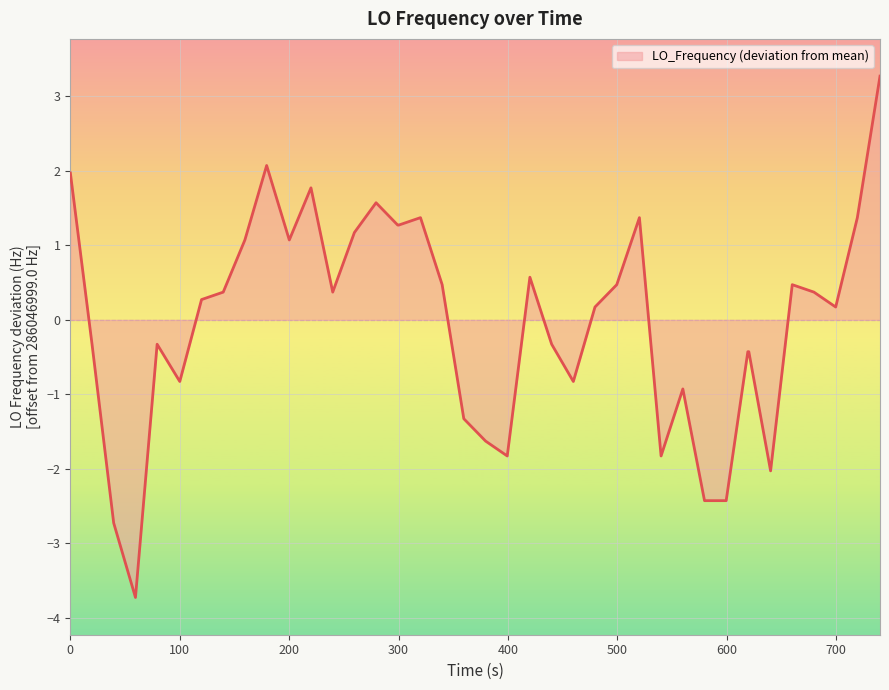

What is the greatest value displayed?

3.3